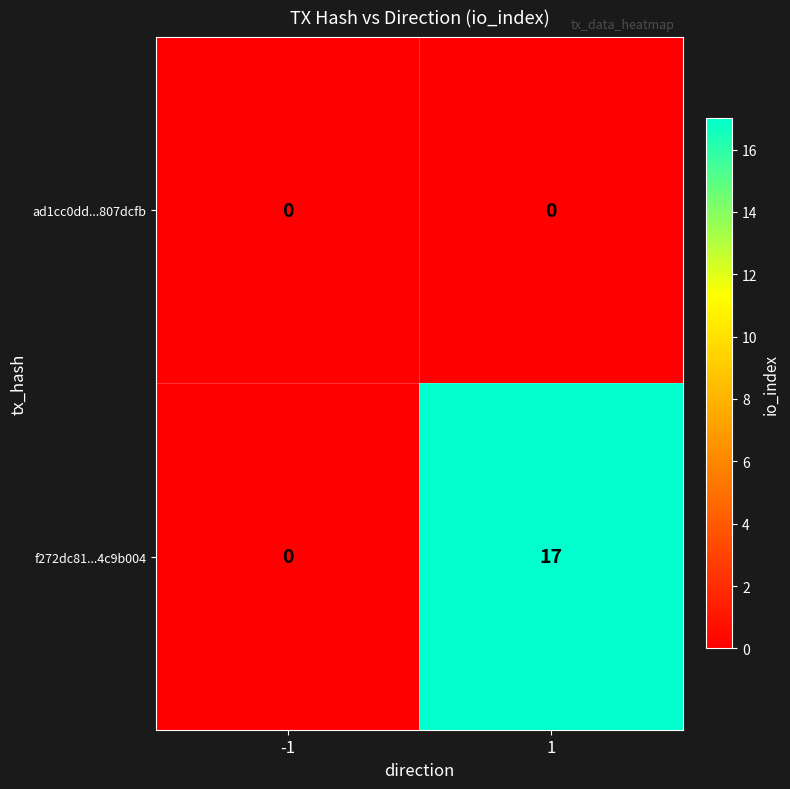

Reading left to right, transcribe all the data shown in this chart.

ad1cc0dd...807dcfb: 0	0
f272dc81...4c9b004: 0	17